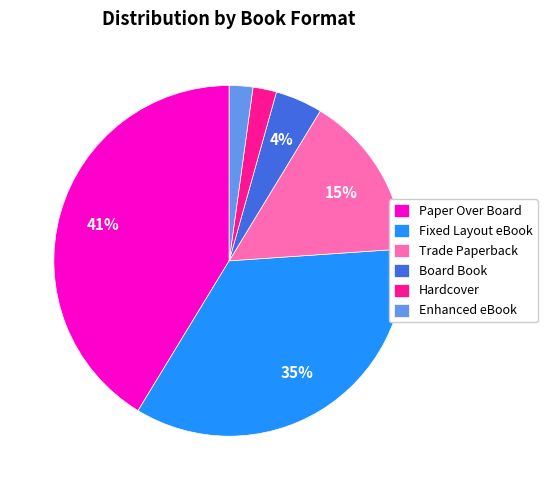

How many slices are in this pie chart?

6